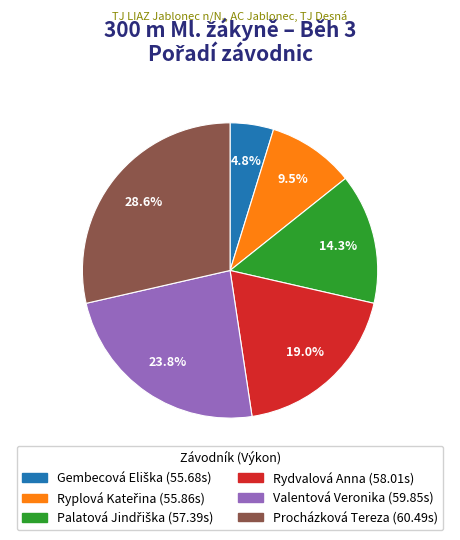

How much of the chart is everything except Procházková Tereza?

71.4%